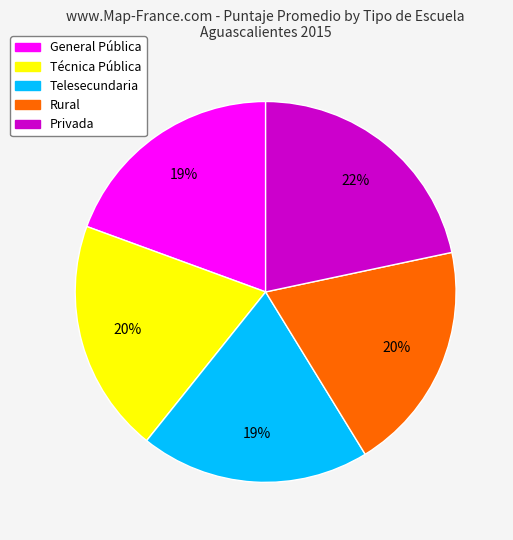

Is Rural the majority of the pie?

No